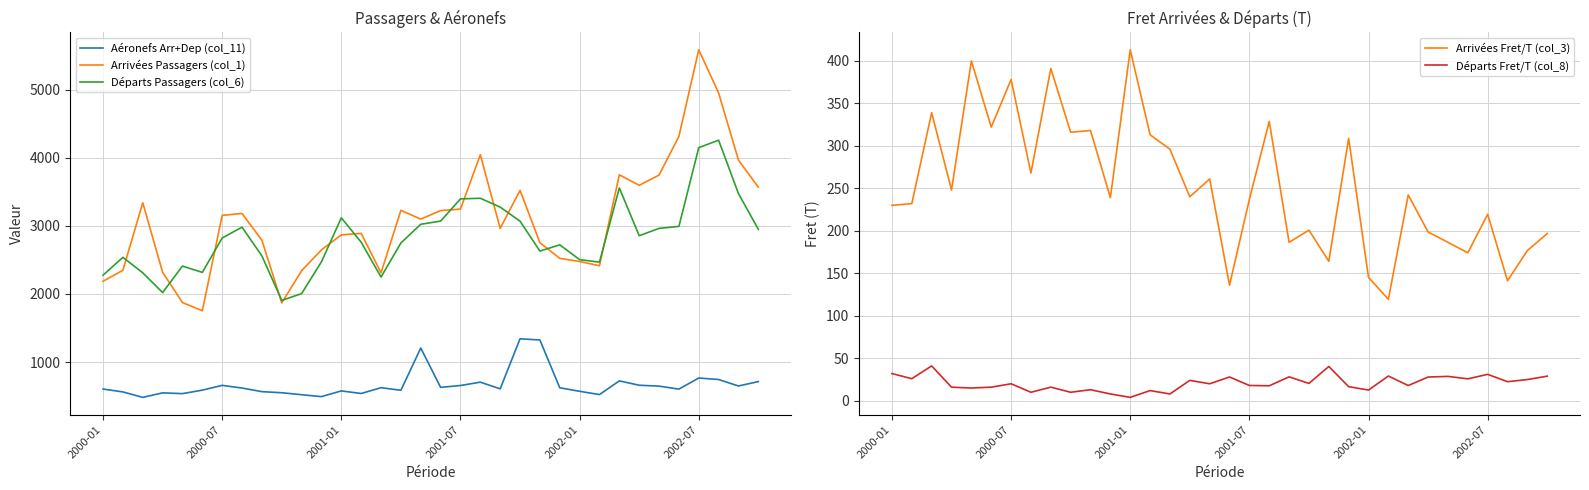

How many categories are shown in the chart?

34